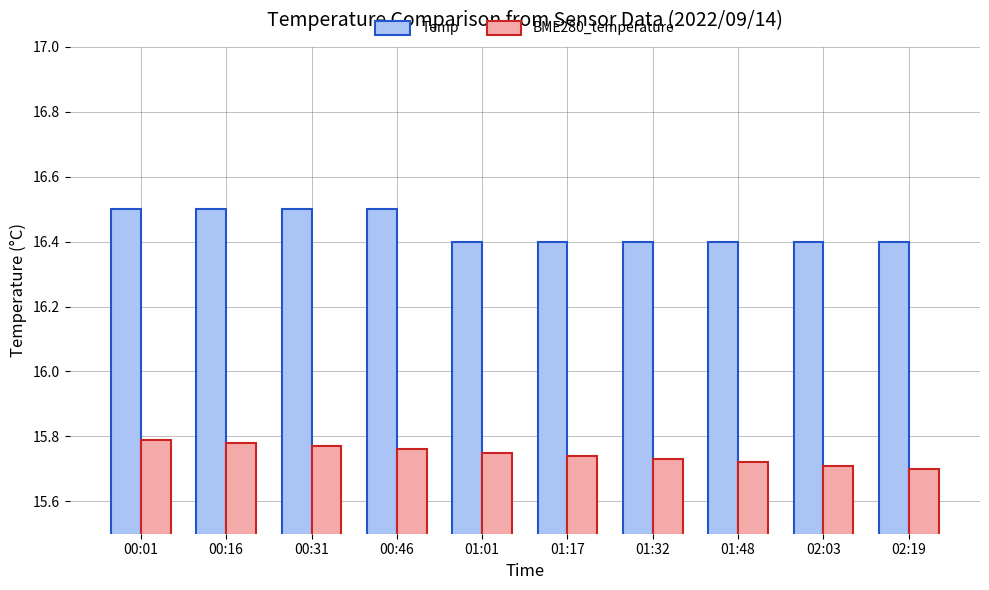

What is the maximum value shown in the chart?

16.5